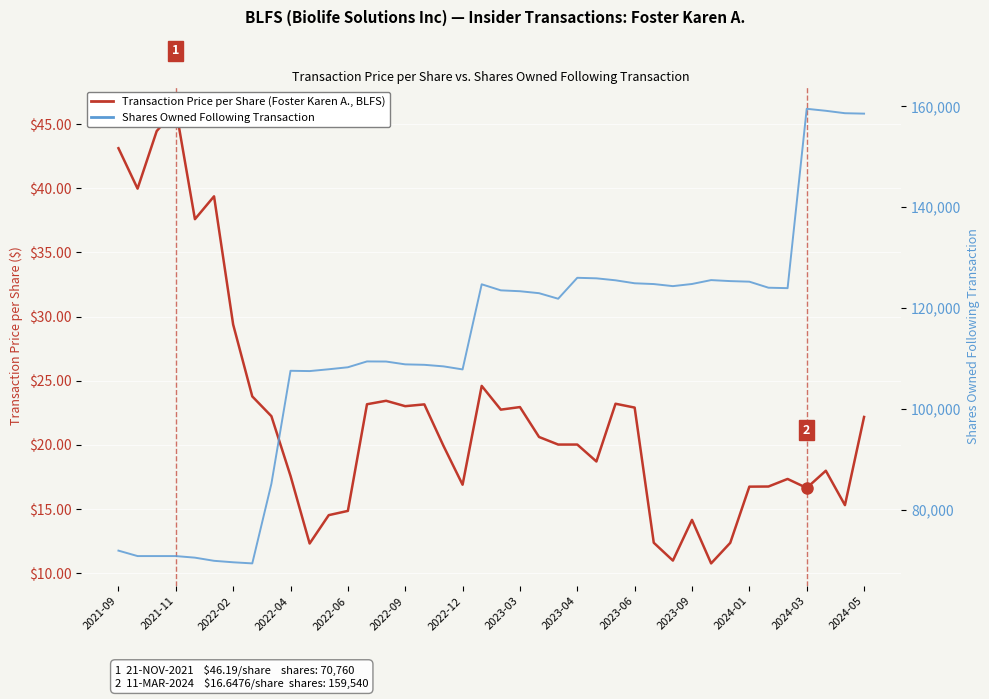

At 26, list the series in order from smallest to largest.

Transaction Price per Share (BLFS), Shares Owned Following Transaction